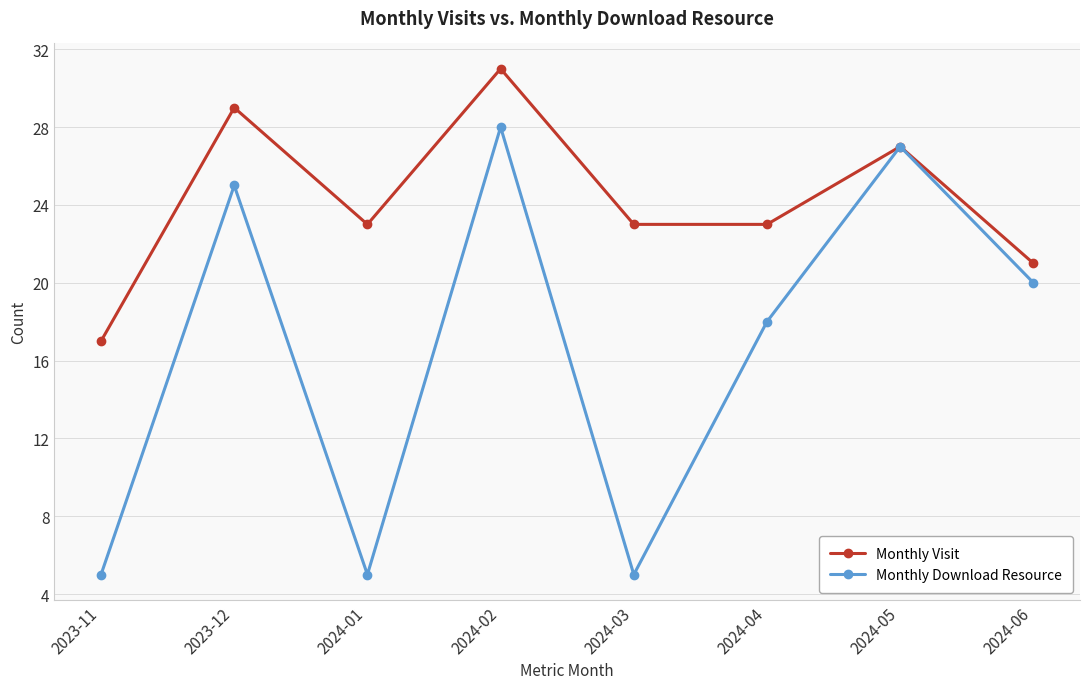

Which series has the largest range (max minus min)?

Monthly Download Resource